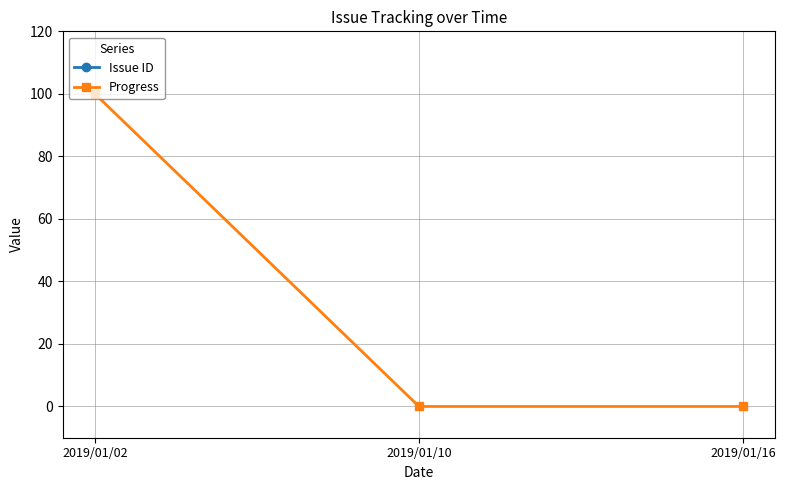

At how many categories does at least one series exceed 280?

3